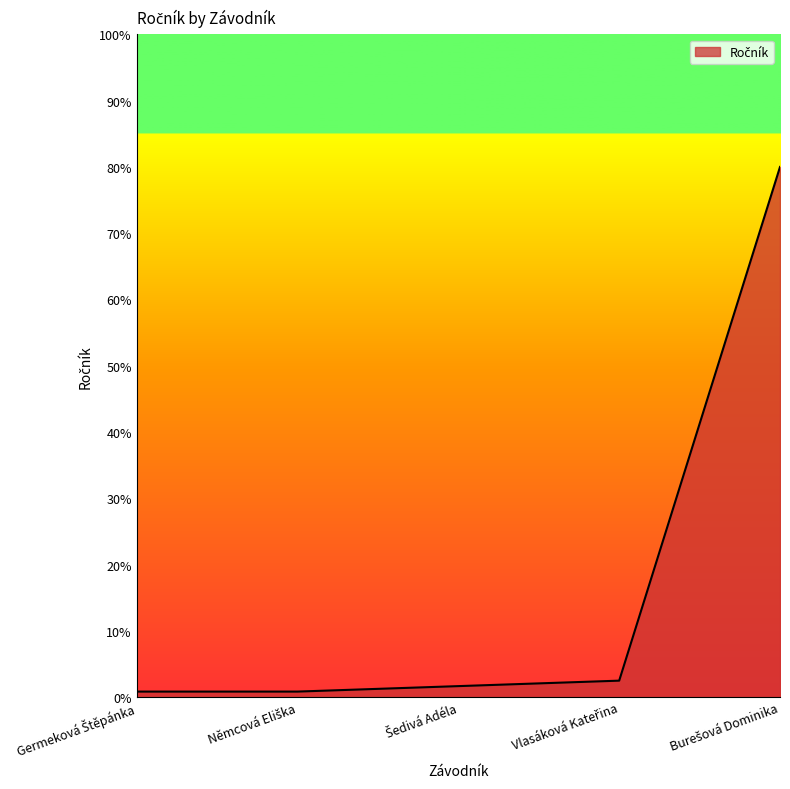

What is the greatest value displayed?

80.0